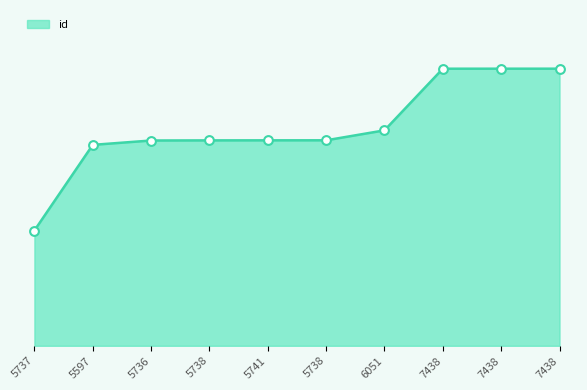

Is this an area chart (filled region under the line)?

Yes